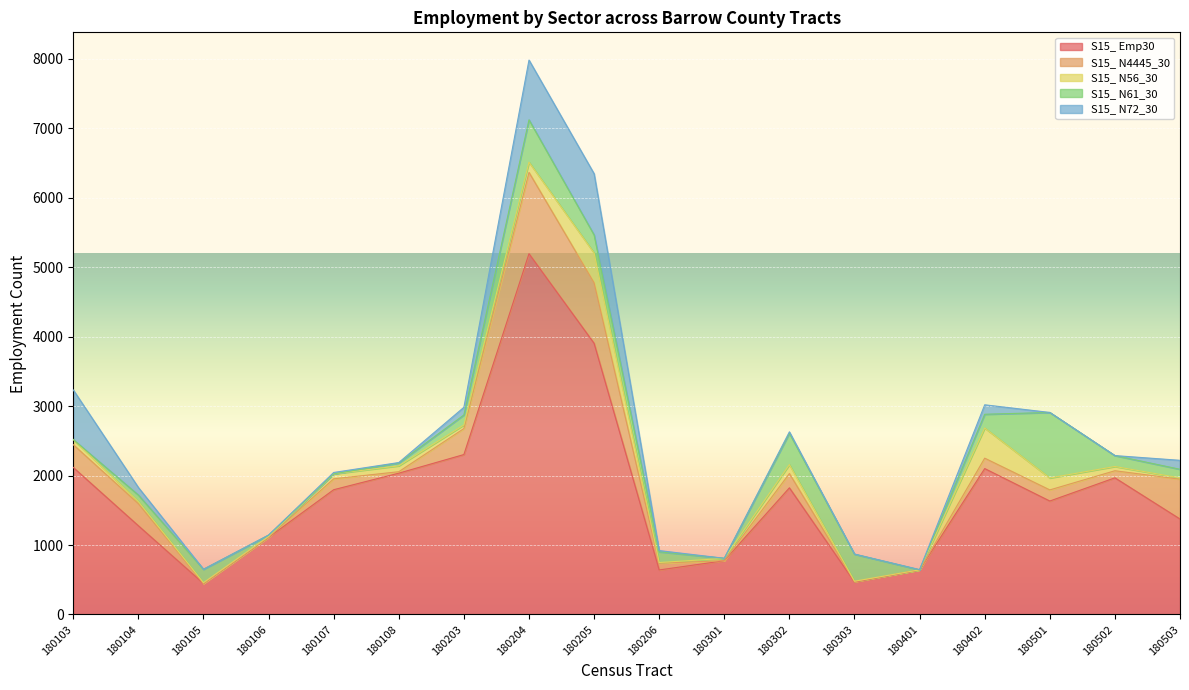

True or false: S15_ N4445_30 and S15_ N72_30 cross at least once.

True